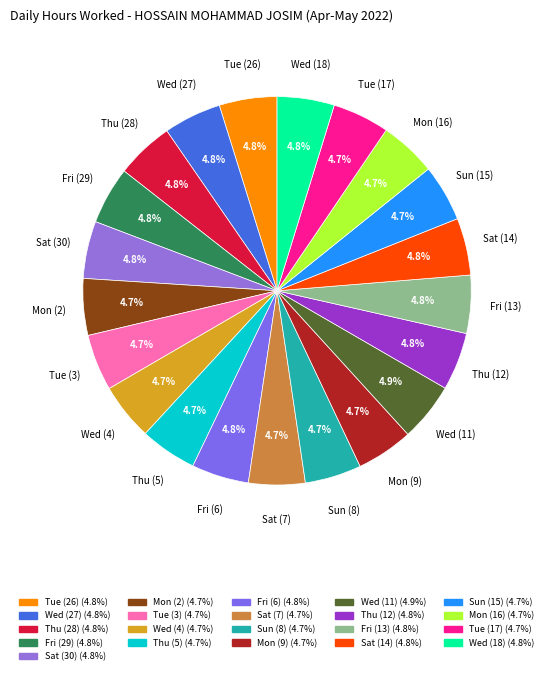

What percentage is NOT represented by Thu (28)?

95.2%